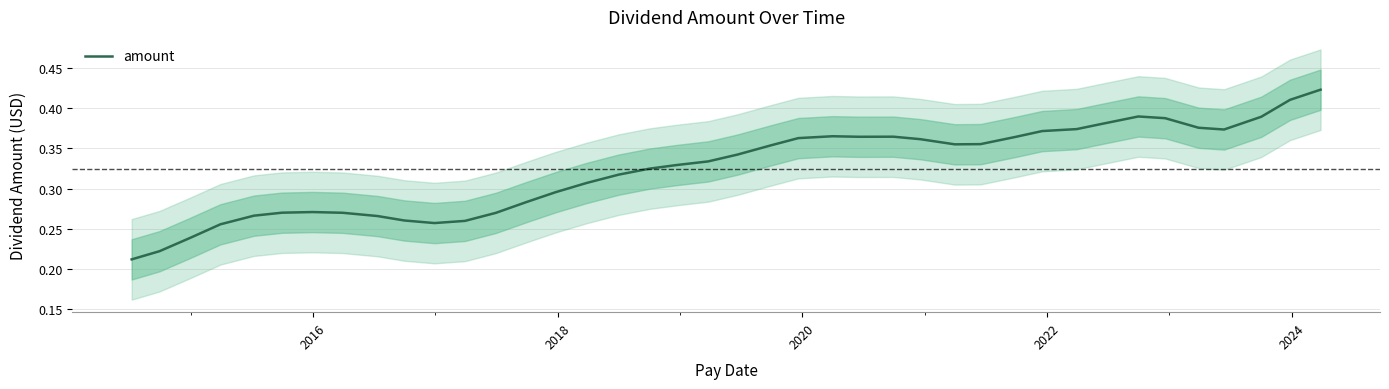

True or false: the data has more than 2 interior local peaks.

True